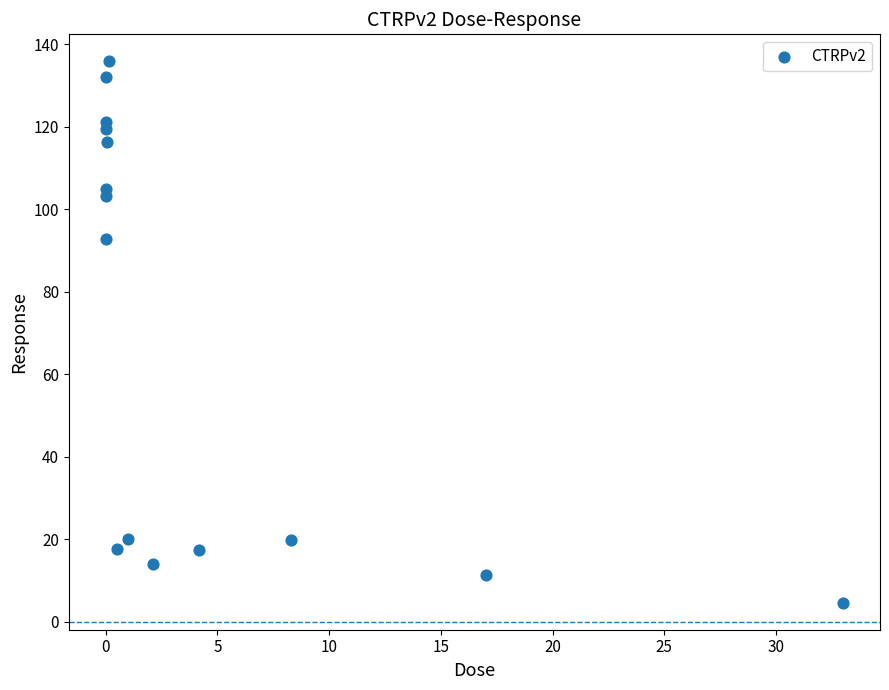

What is the range of Y values (max minus min)?

131.3